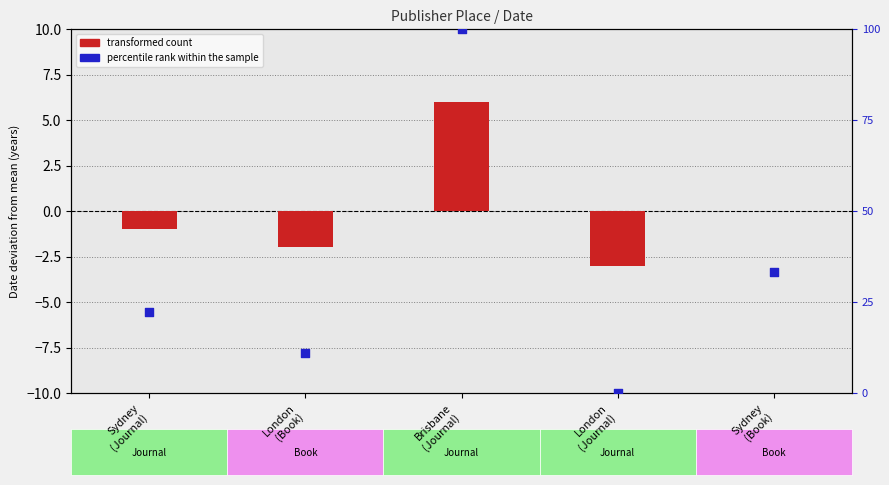

Is the value of percentile rank within the sample at London
(Journal) greater than the value of transformed count (Date - mean) at Sydney
(Book)?

No